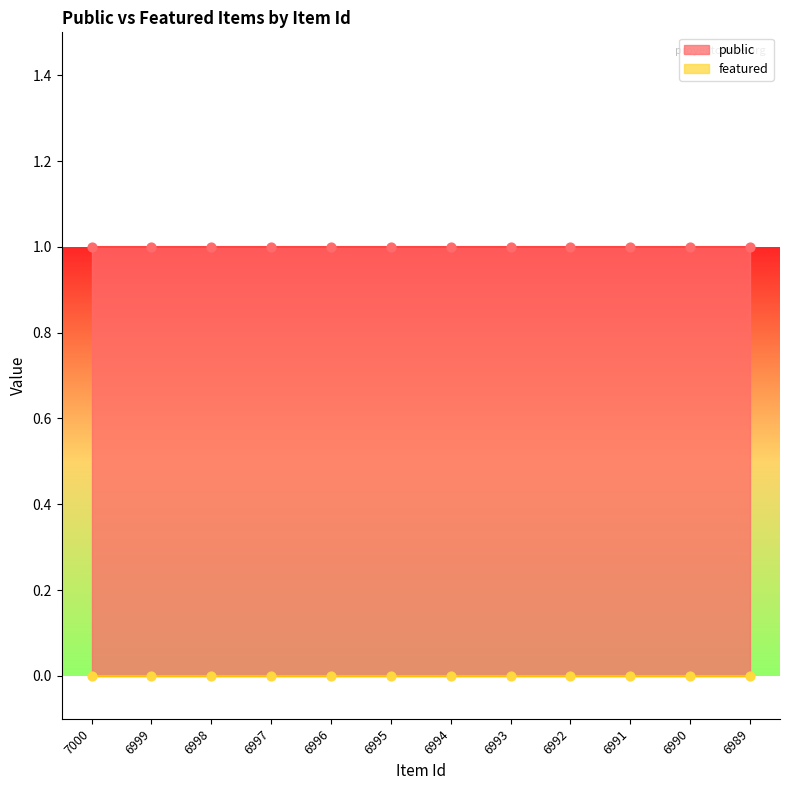

Which series has the largest total across all categories?

public